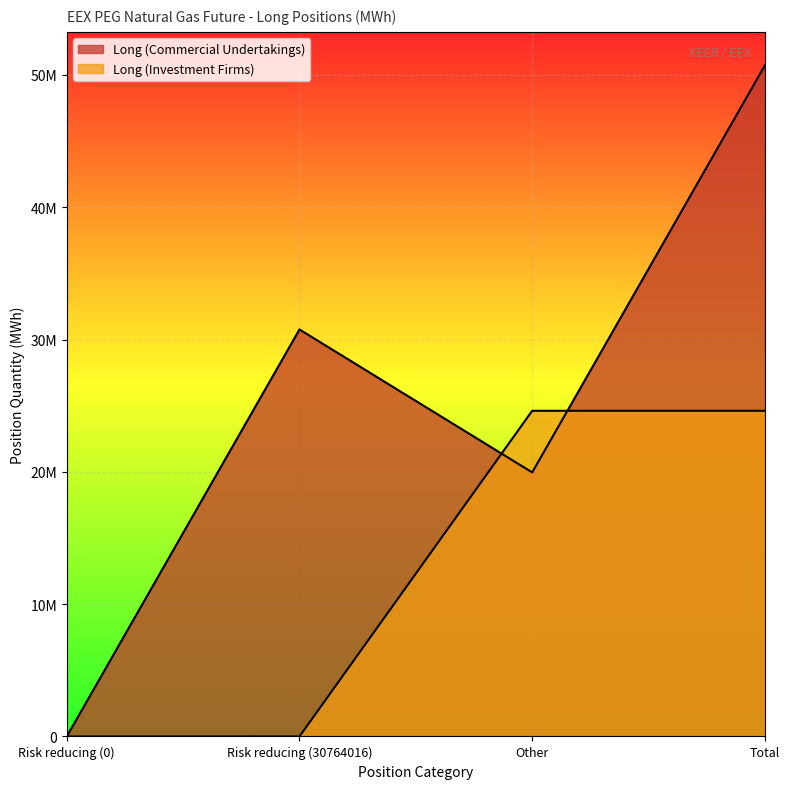

At which category is the sum across all series the highest?

Total